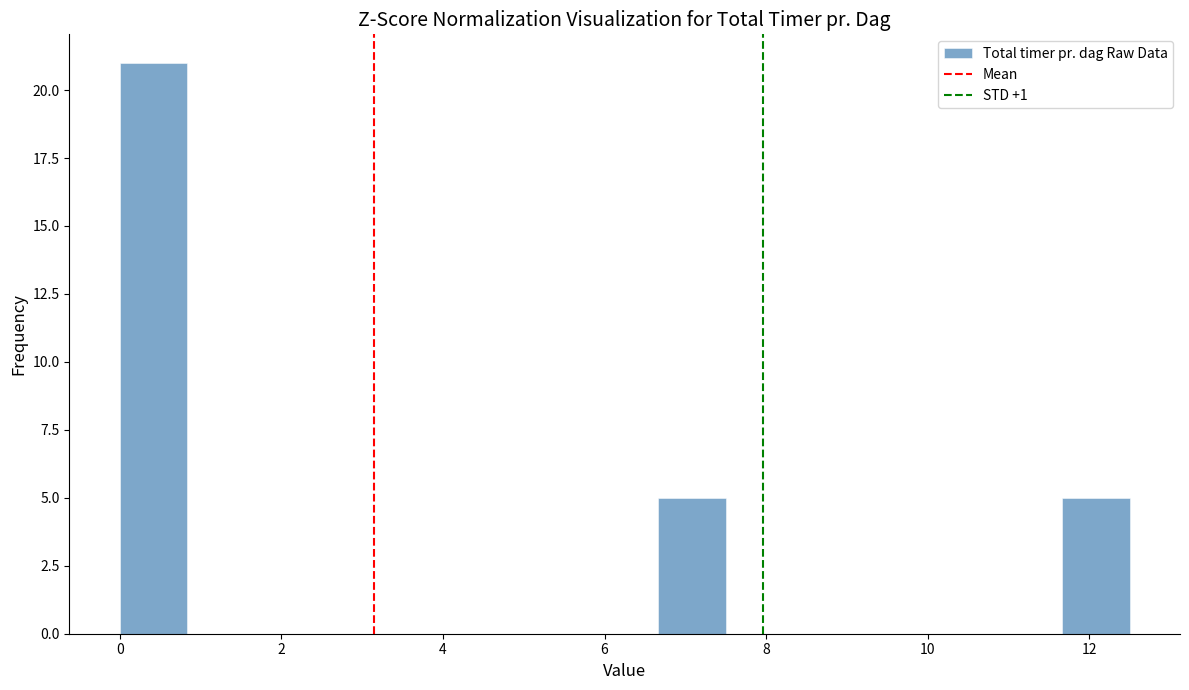

Reading left to right, transcribe this chart: for each bar, give the range it covers on the x-axis and its height. Neither the bar edges nor the heights are printed on the chart, so give them approximately, as read against the axes.

0.0 to 0.8: 21
0.8 to 1.6: 0
1.6 to 2.6: 0
2.6 to 3.4: 0
3.4 to 4.2: 0
4.2 to 5.0: 0
5.0 to 5.8: 0
5.8 to 6.6: 0
6.6 to 7.6: 5
7.6 to 8.4: 0
8.4 to 9.2: 0
9.2 to 10.0: 0
10.0 to 10.8: 0
10.8 to 11.6: 0
11.6 to 12.6: 5